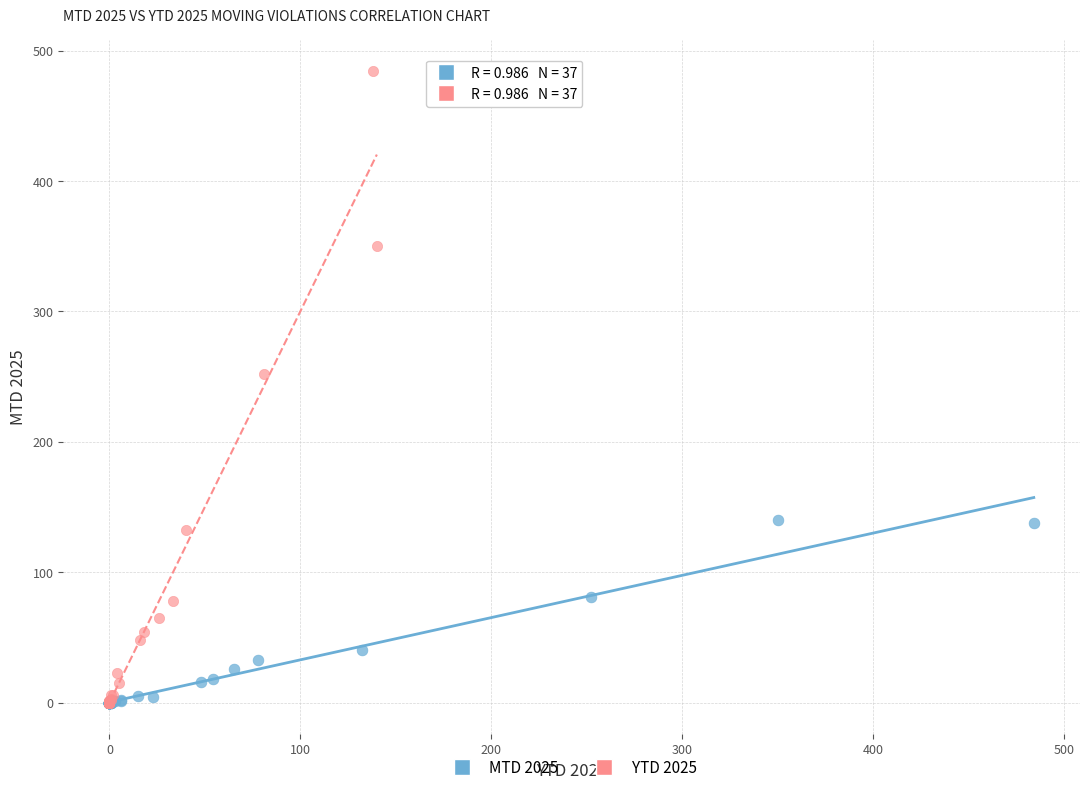

Which series has the widest spread of Y values?

YTD 2025